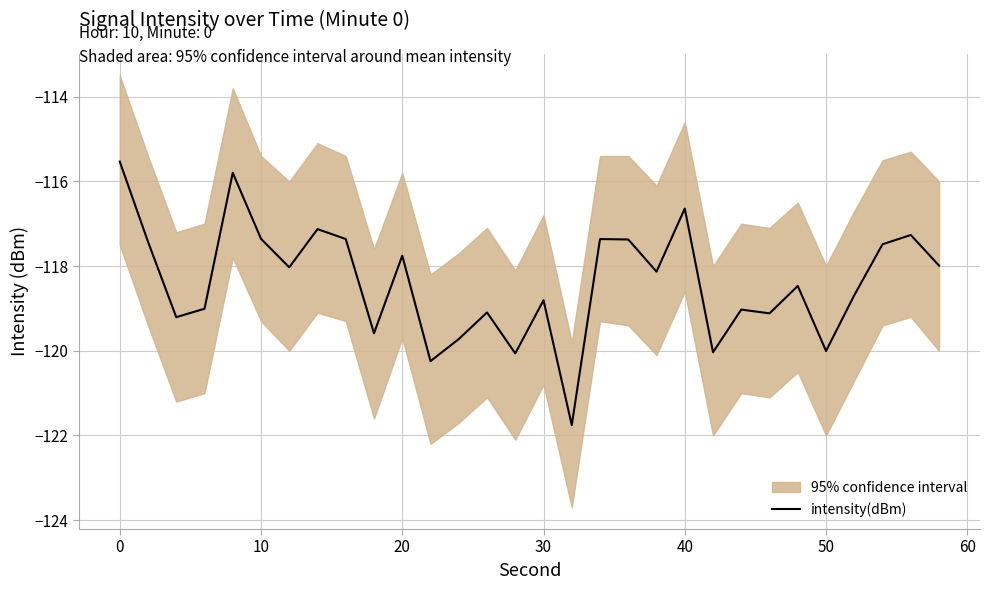

What is the minimum value for intensity(dBm)?

-121.8